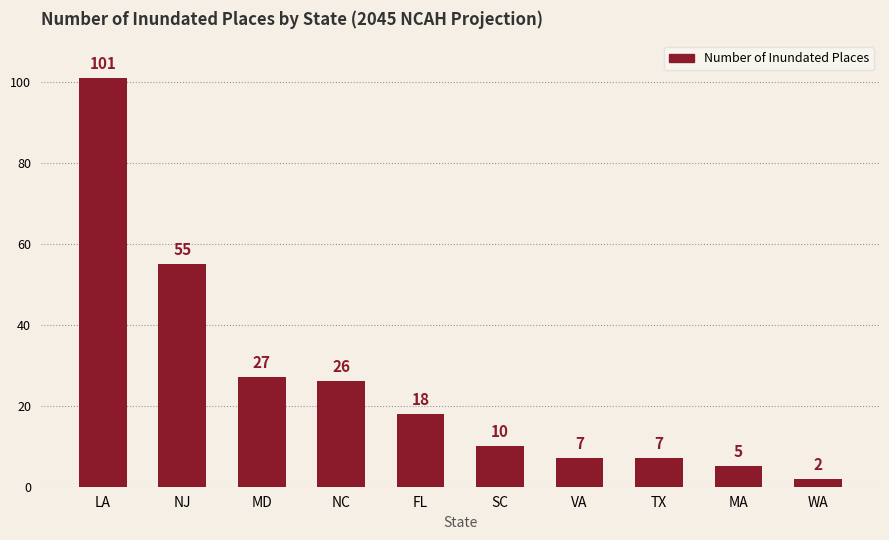

Are the bars grouped side by side (vs. stacked)?

No